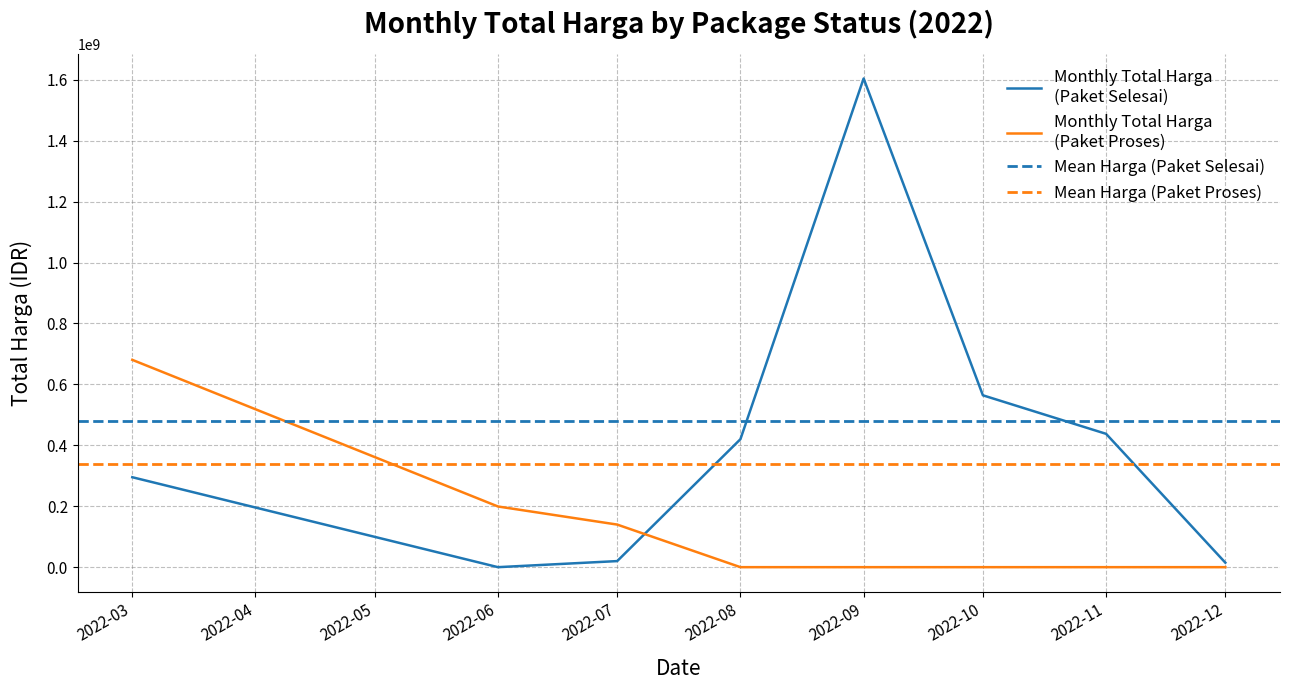

The value of Total Harga (Paket Selesai) at 33 is 27720000. True or false?

True